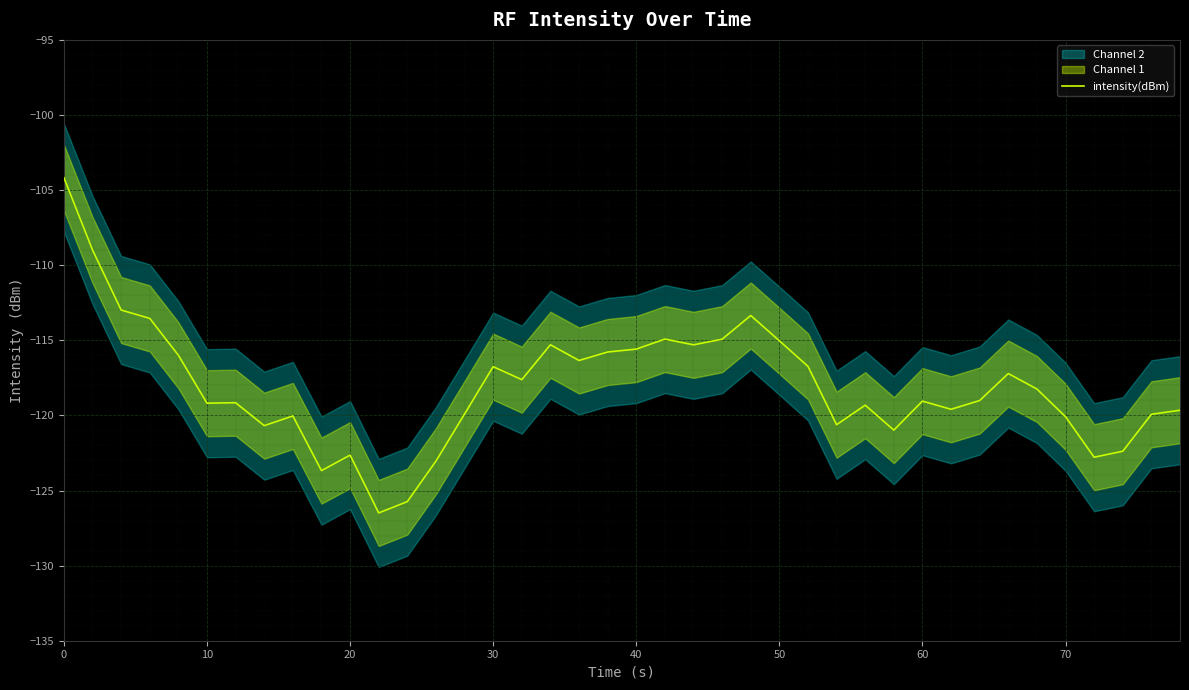

What is the difference between the maximum and minimum values?

22.3